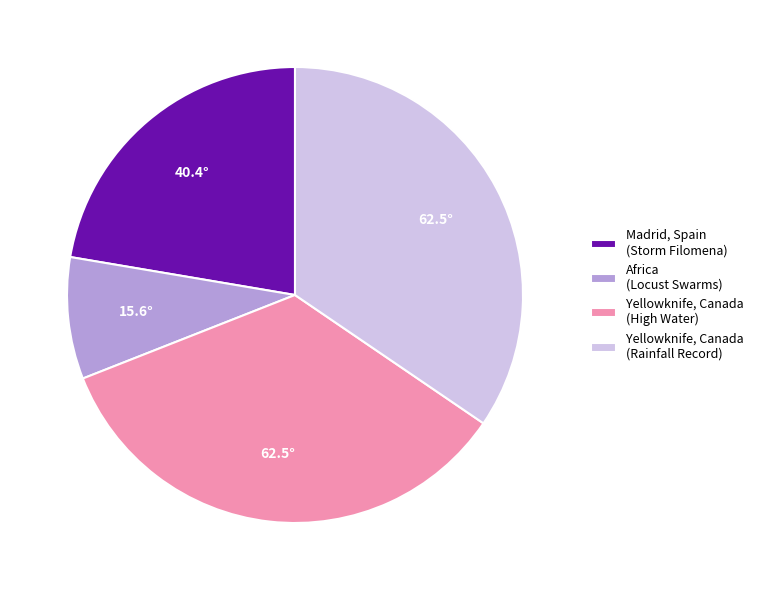

Approximately how many times larger is the value at Madrid, Spain (Storm Filomena) compared to Africa (Locust Swarms)?

2.6